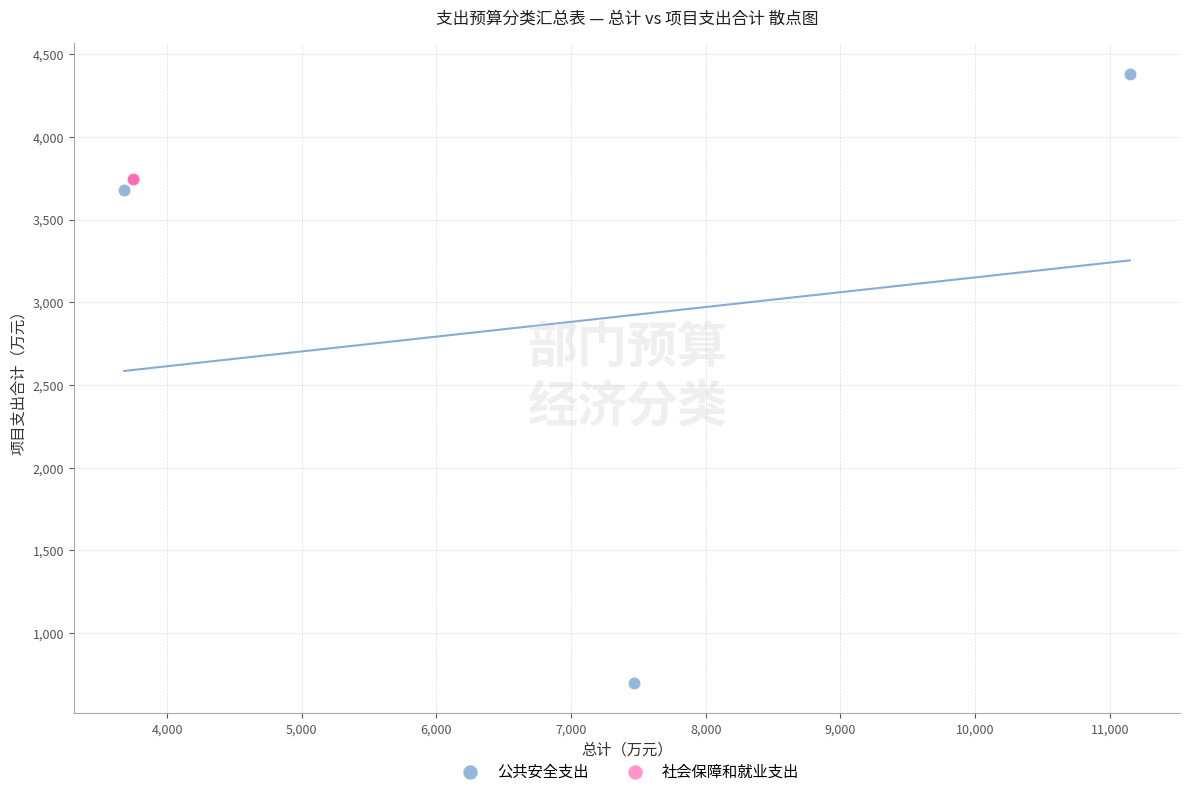

Which series contains the highest Y value?

公共安全支出